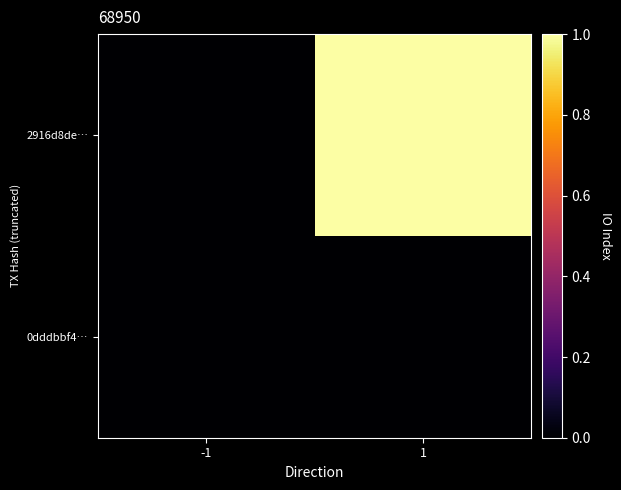

Reading left to right, what are all the values shown in this chart?

0dddbbf4…: -1=0	1=0
2916d8de…: -1=0	1=1